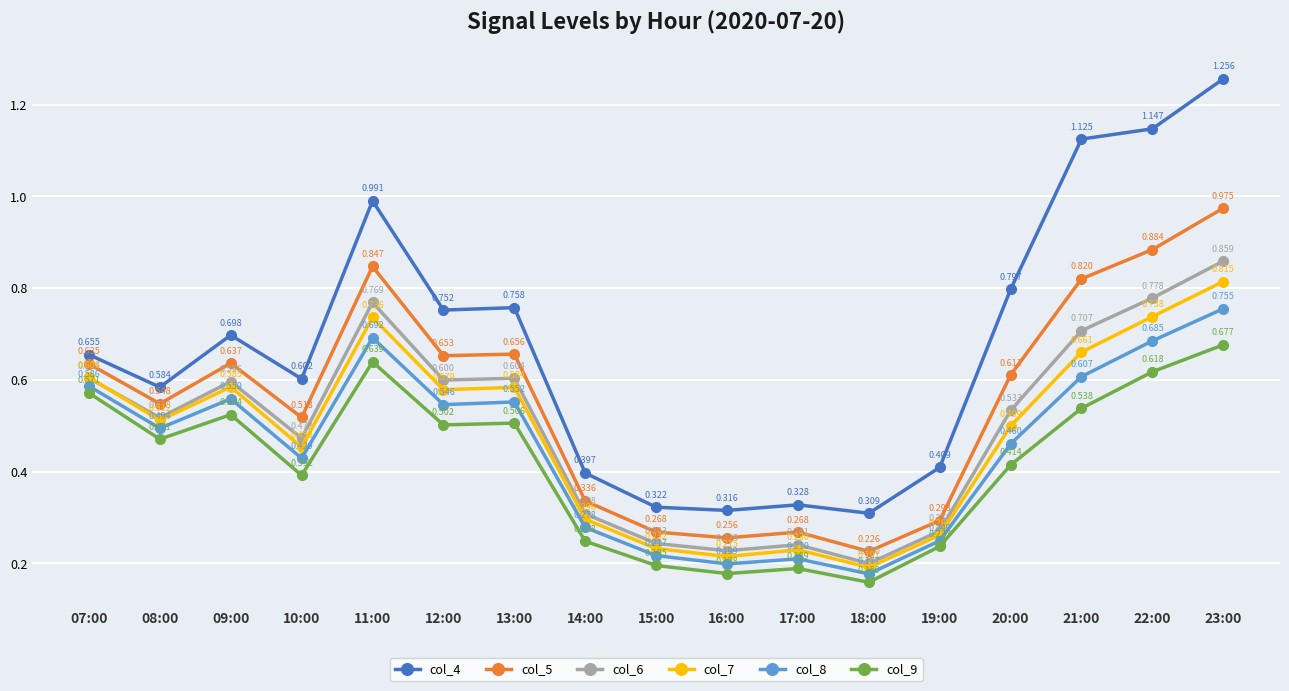

True or false: col_9 and col_8 cross at least once.

False